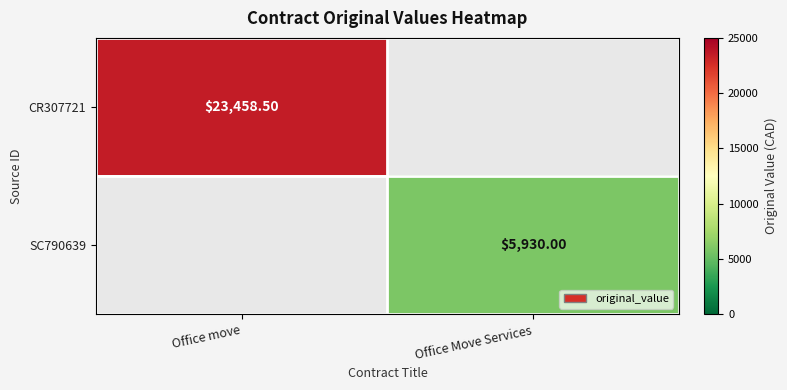

At which category is the sum across all series the highest?

Office move